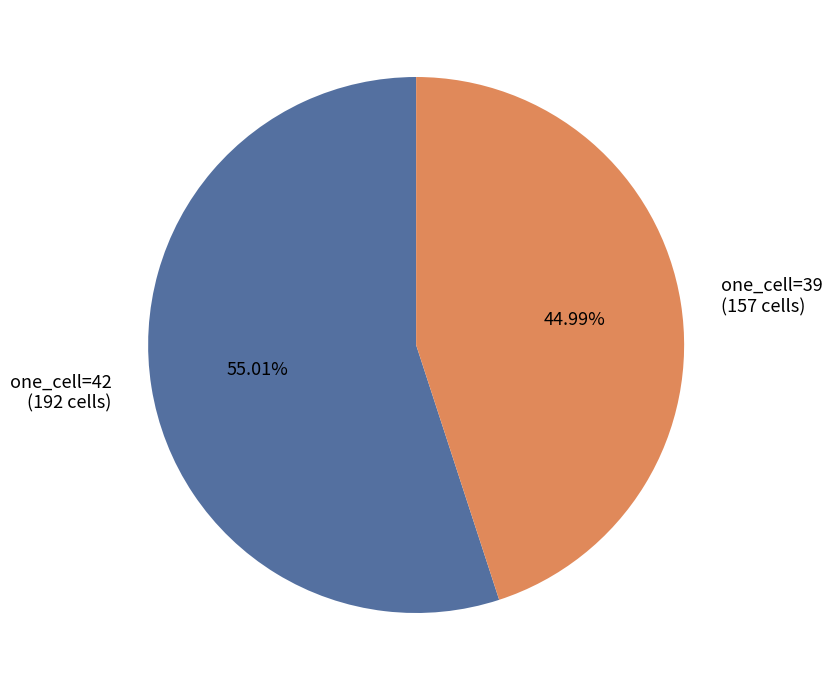

Which category has the biggest portion of the pie?

one_cell=42